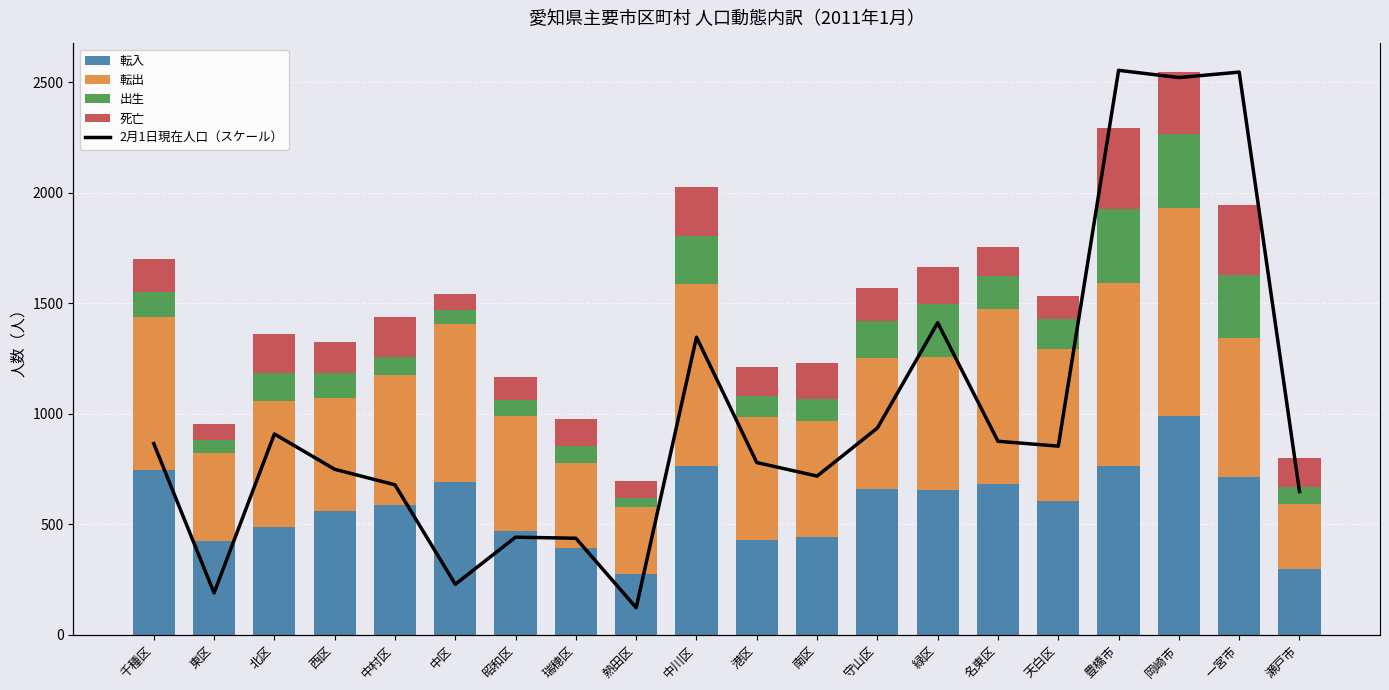

What position from the right is 港区?

10